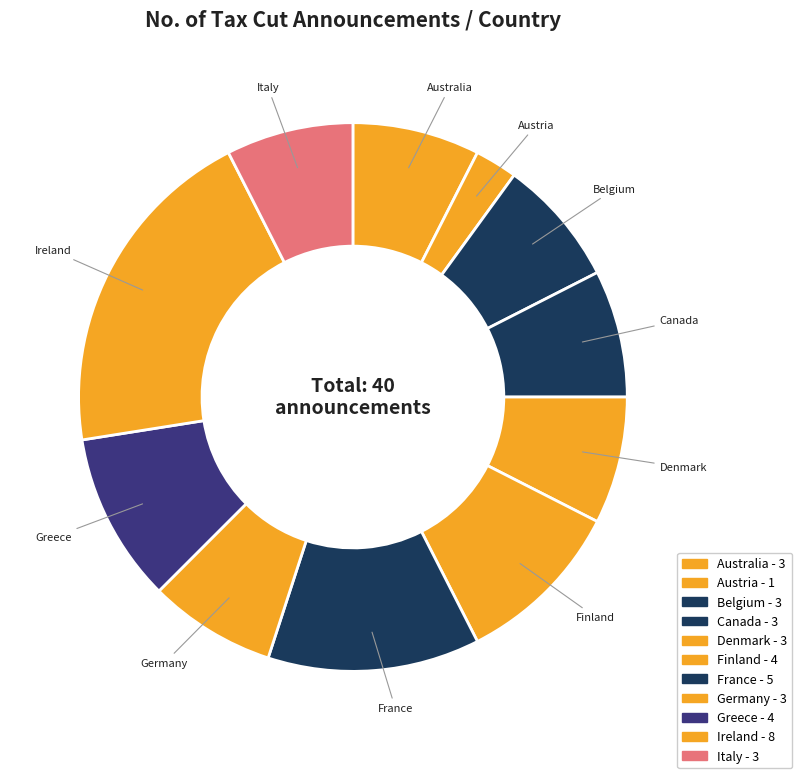

Count the number of slices in the pie.

11